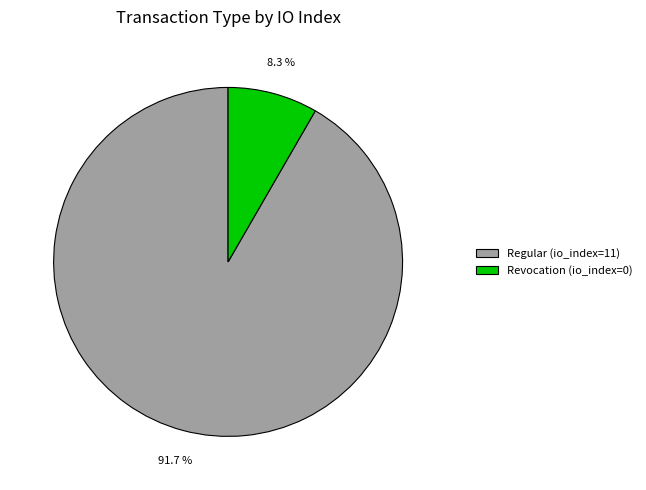

What is the majority slice?

Regular (io_index=11)